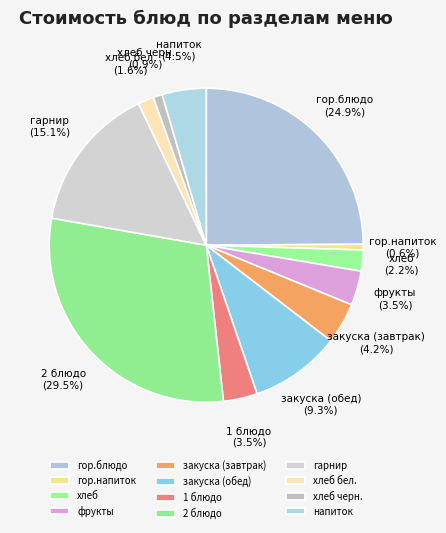

To the nearest percent, what is the combined percentage of напиток and хлеб черн.?

5%